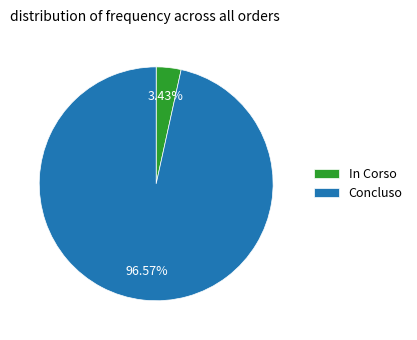

Combined, do Concluso and In Corso account for over 50%?

Yes